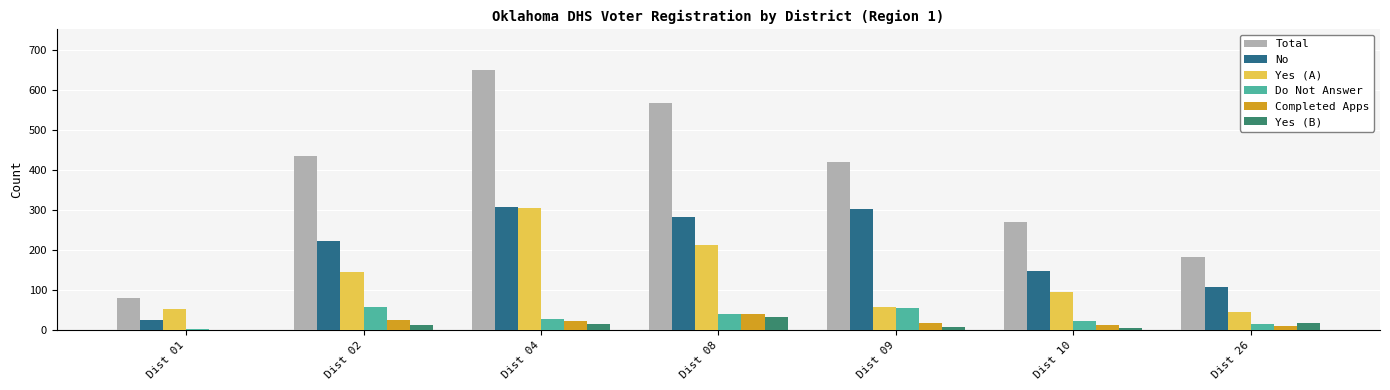

The value of No at Dist 02 is 223. True or false?

True